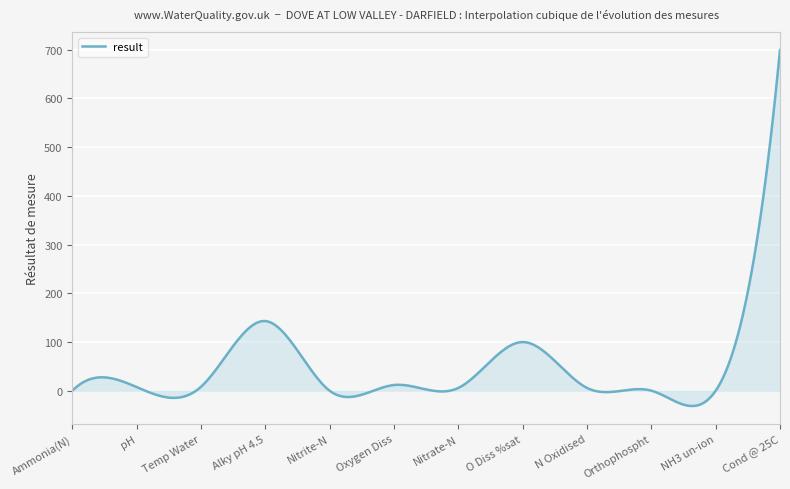

What is the difference between the maximum and minimum values?

730.3